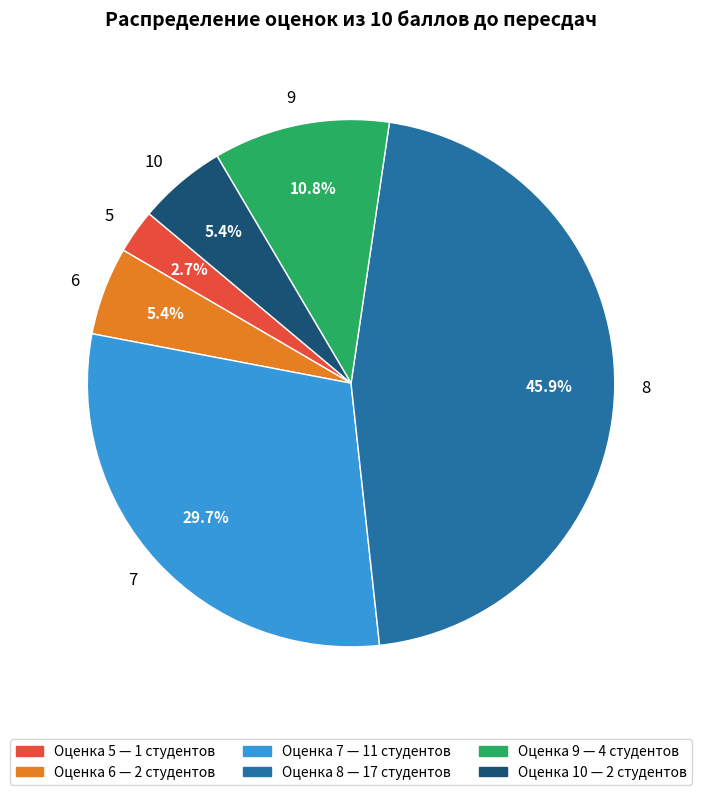

Count the number of slices in the pie.

6